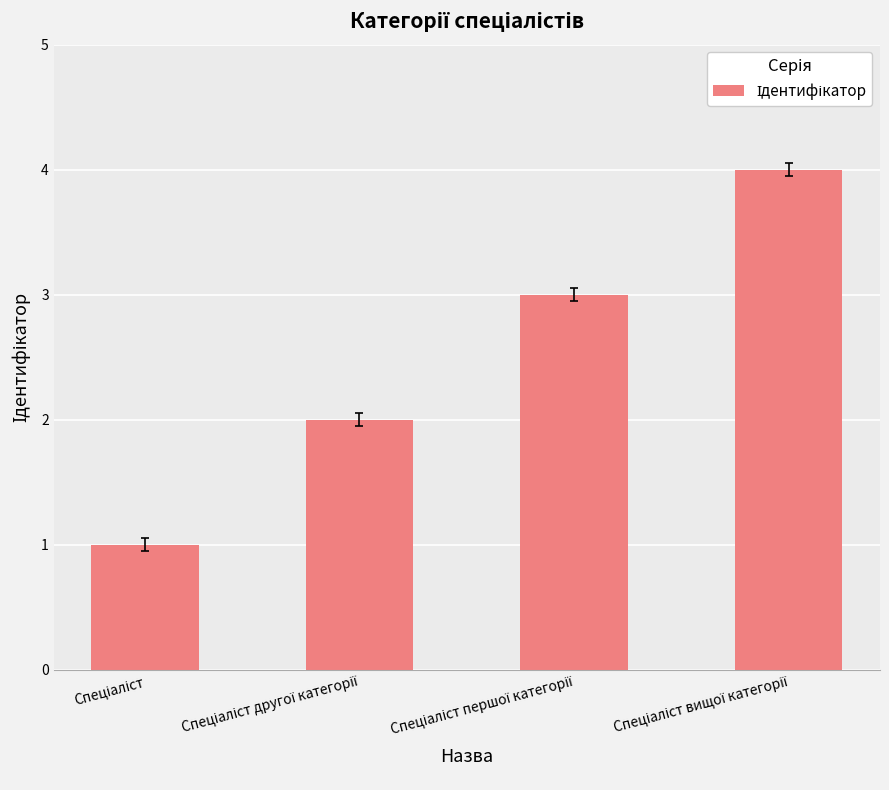

What is the greatest value displayed?

4